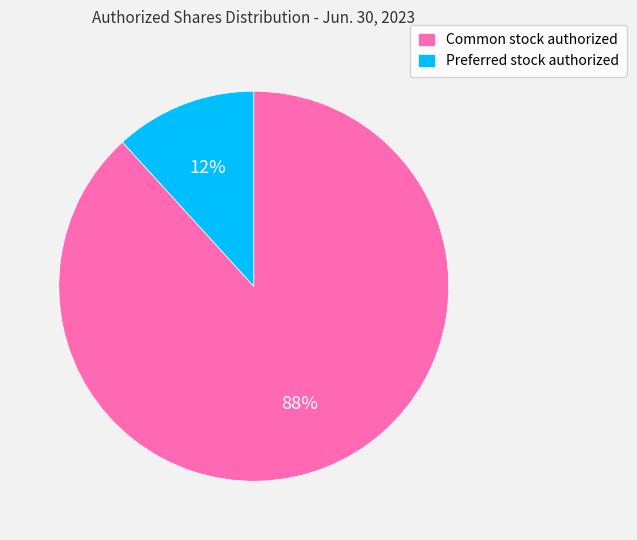

Which slice is the largest?

Common stock authorized